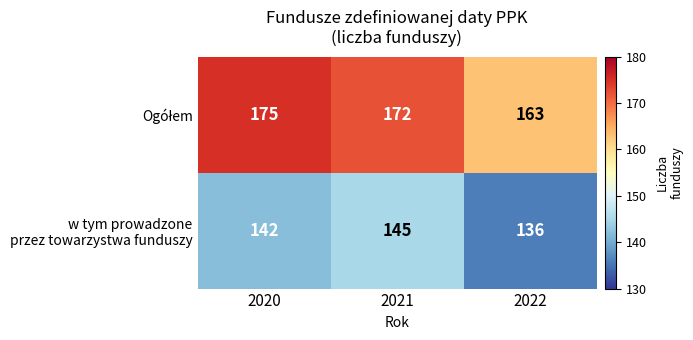

What is the difference between the highest and lowest values at 2021?

27